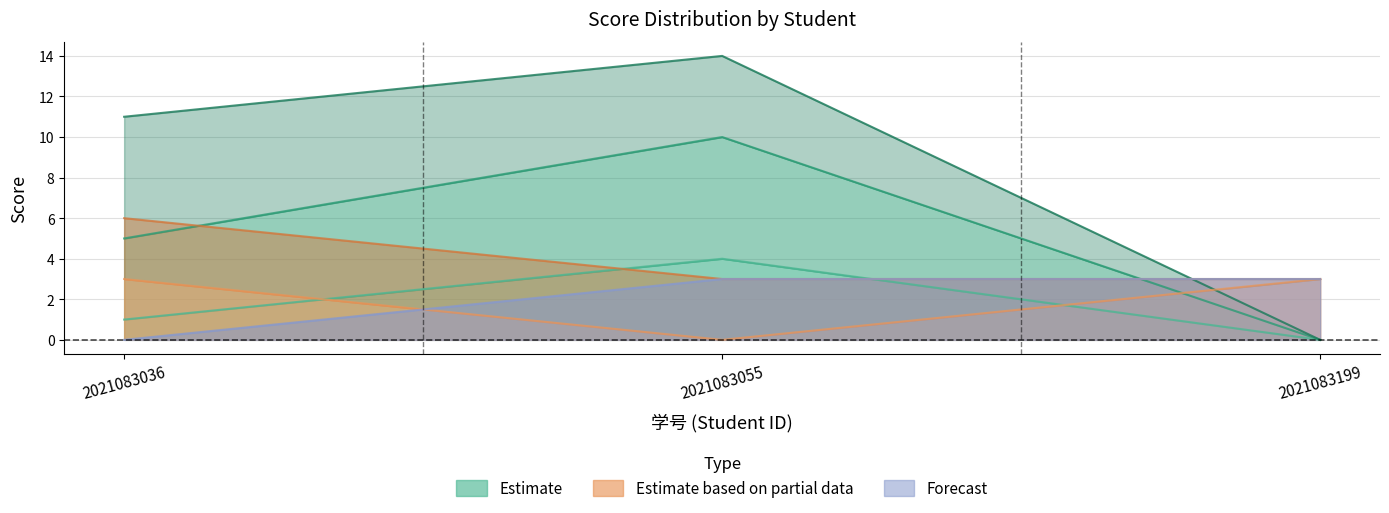

At which category does the chart reach its minimum across all series?

2021083199